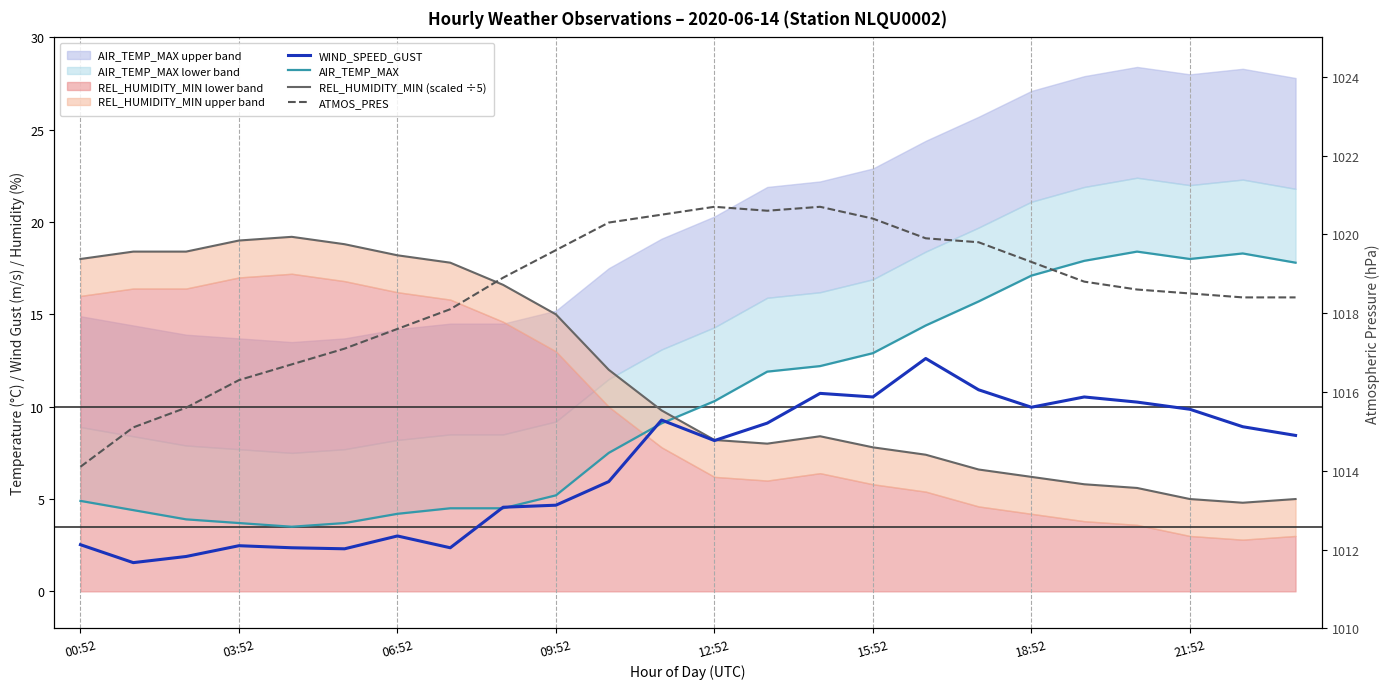

How many values in the WIND_SPEED_GUST series exceed 8?

13